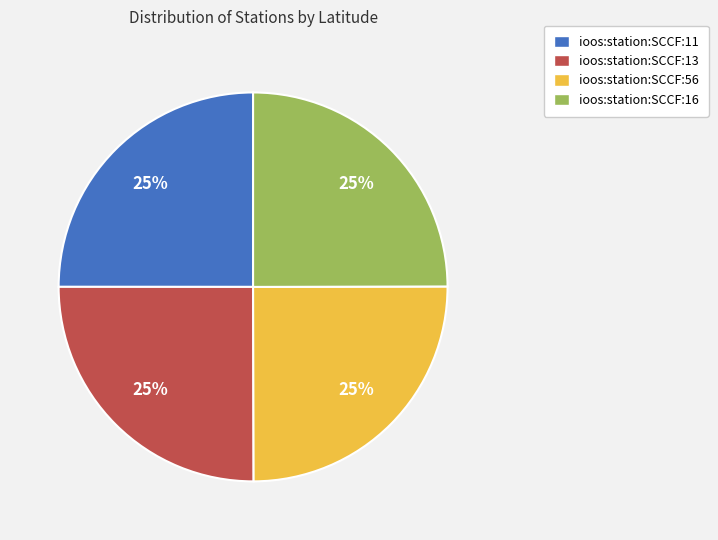

What percentage is the ioos:station:SCCF:11 slice, to the nearest percent?

25%